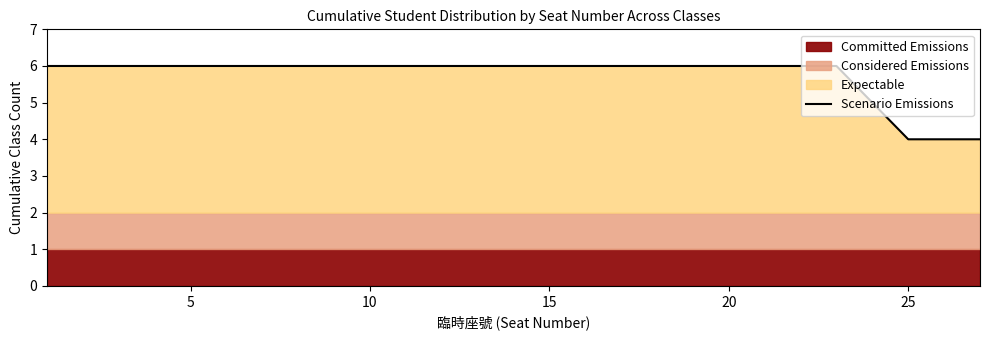

What is the highest value of the Scenario Emissions series?

6